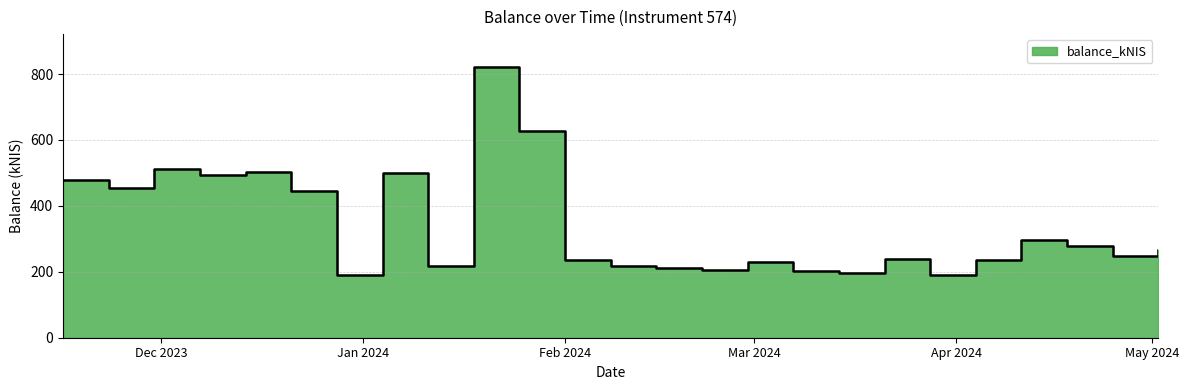

How many points are higher than both their immediate neighbors (excluding endpoints)?

7